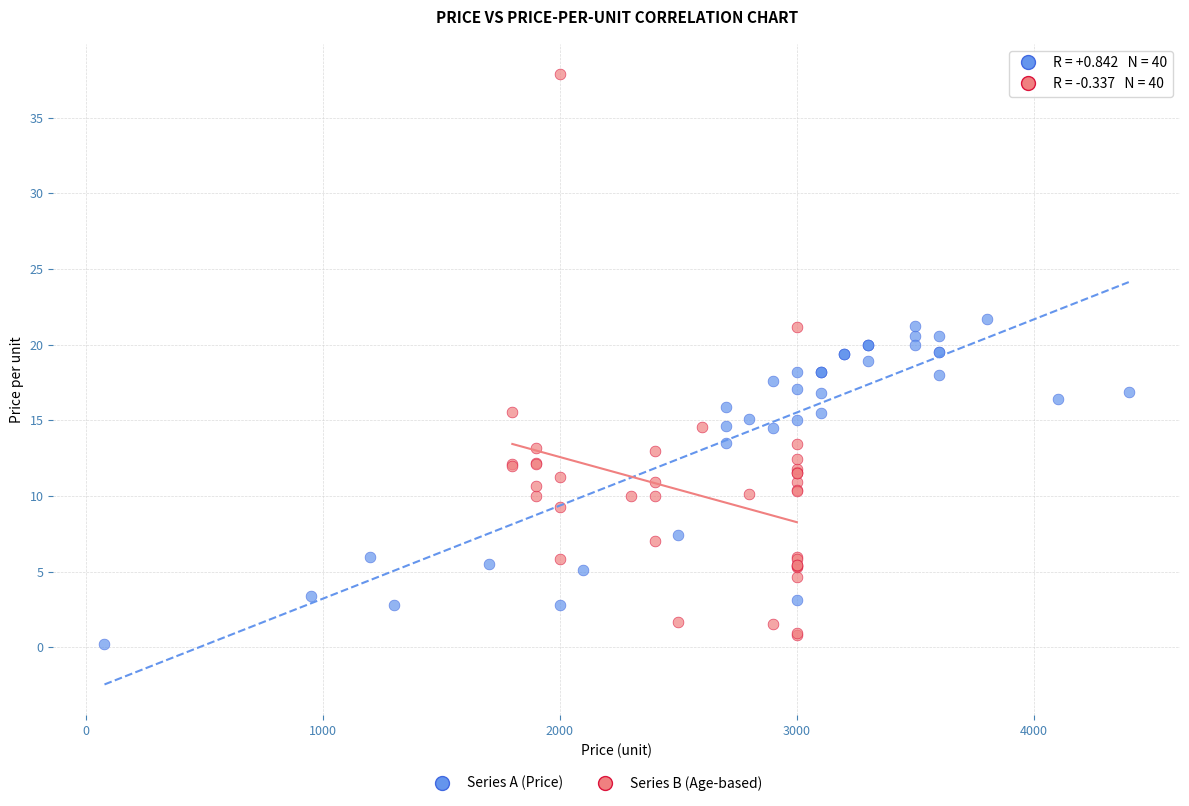

Which series reaches the maximum Y coordinate?

Series B (Age-based)